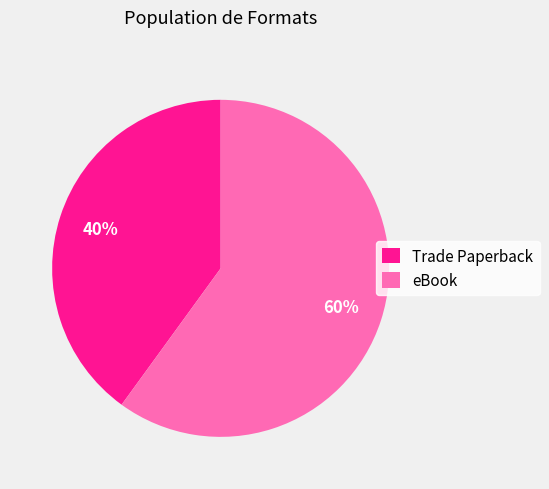

Approximately how many times larger is the value at eBook compared to Trade Paperback?

1.5